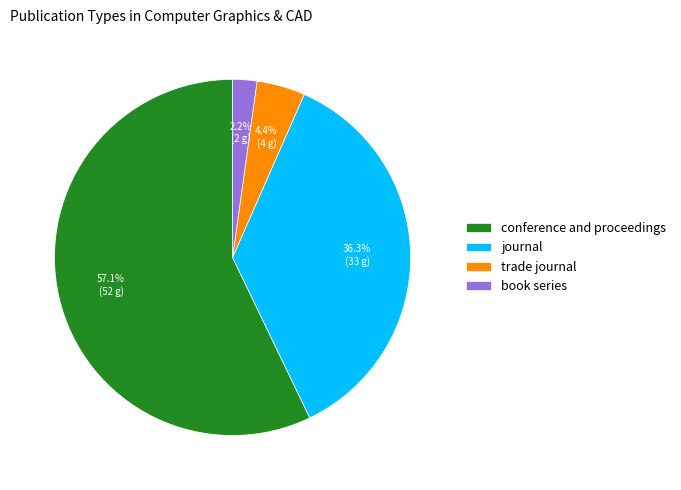

What percentage is the book series slice, to the nearest percent?

2%